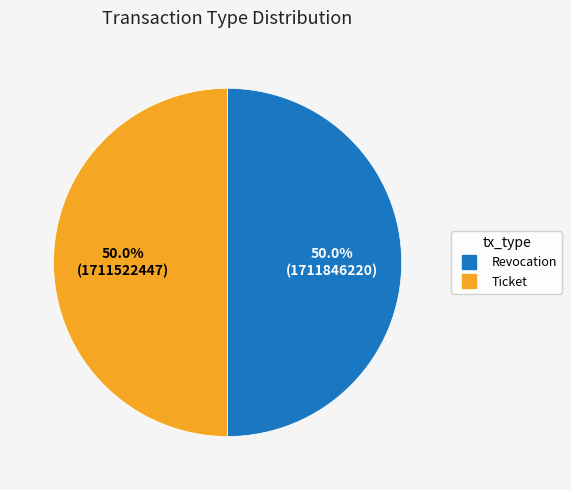

Is it true that Ticket is 50% of the pie?

True